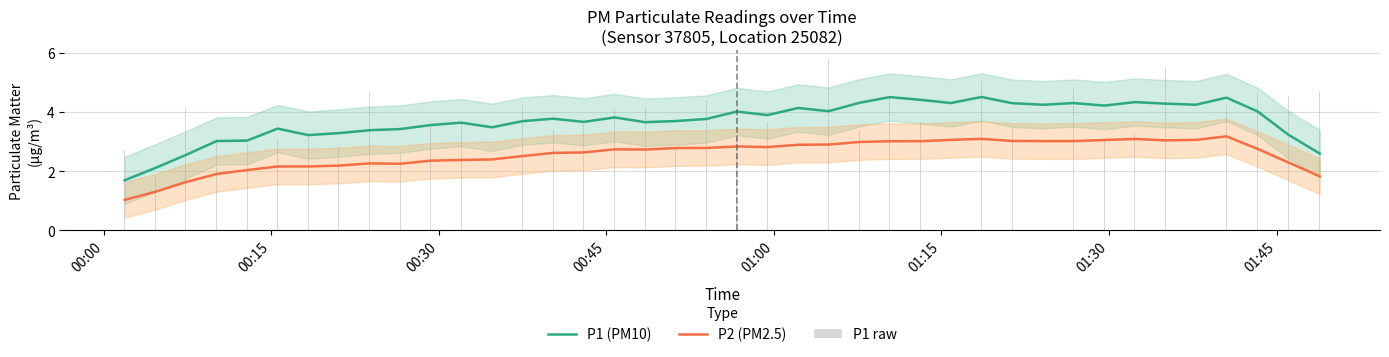

How many data points in P1 raw are above 3?

34